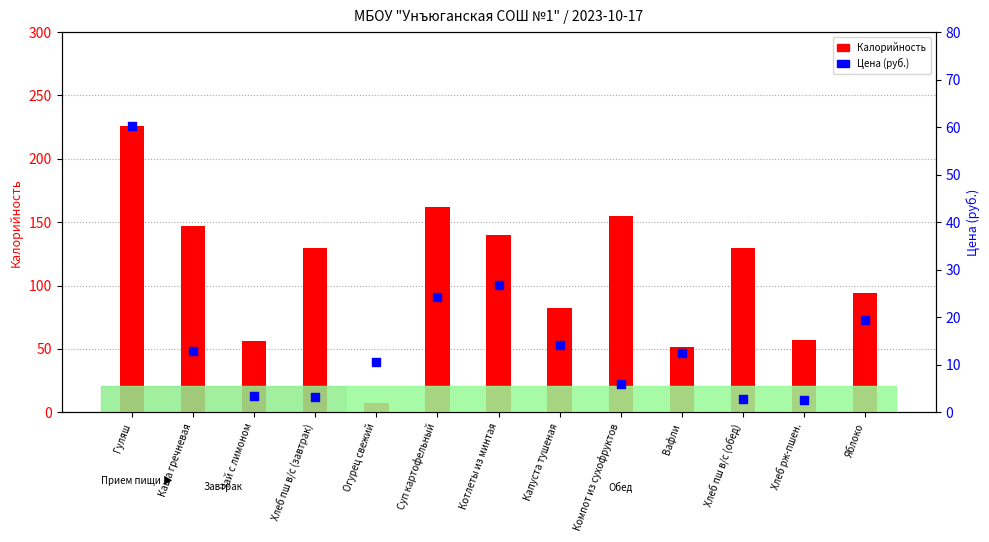

What are all the series names shown in the legend?

Калорийность, Цена